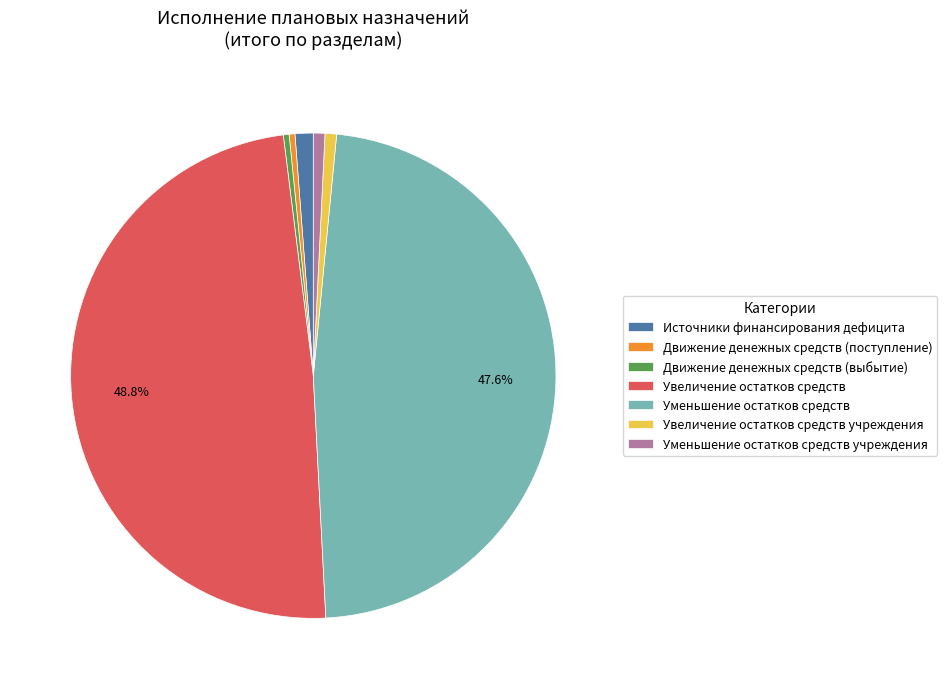

How many slices are in this pie chart?

7